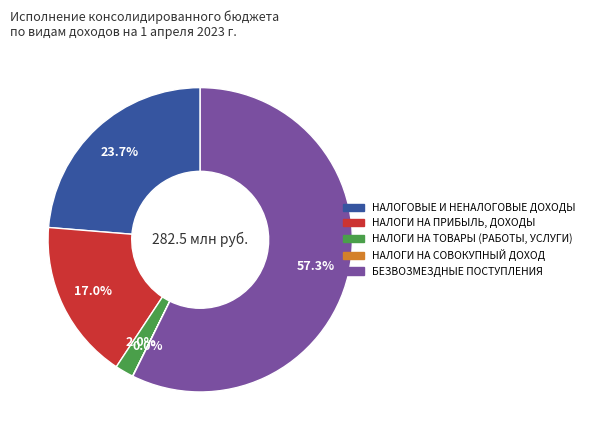

Between НАЛОГИ НА ПРИБЫЛЬ, ДОХОДЫ and БЕЗВОЗМЕЗДНЫЕ ПОСТУПЛЕНИЯ, which is larger?

БЕЗВОЗМЕЗДНЫЕ ПОСТУПЛЕНИЯ